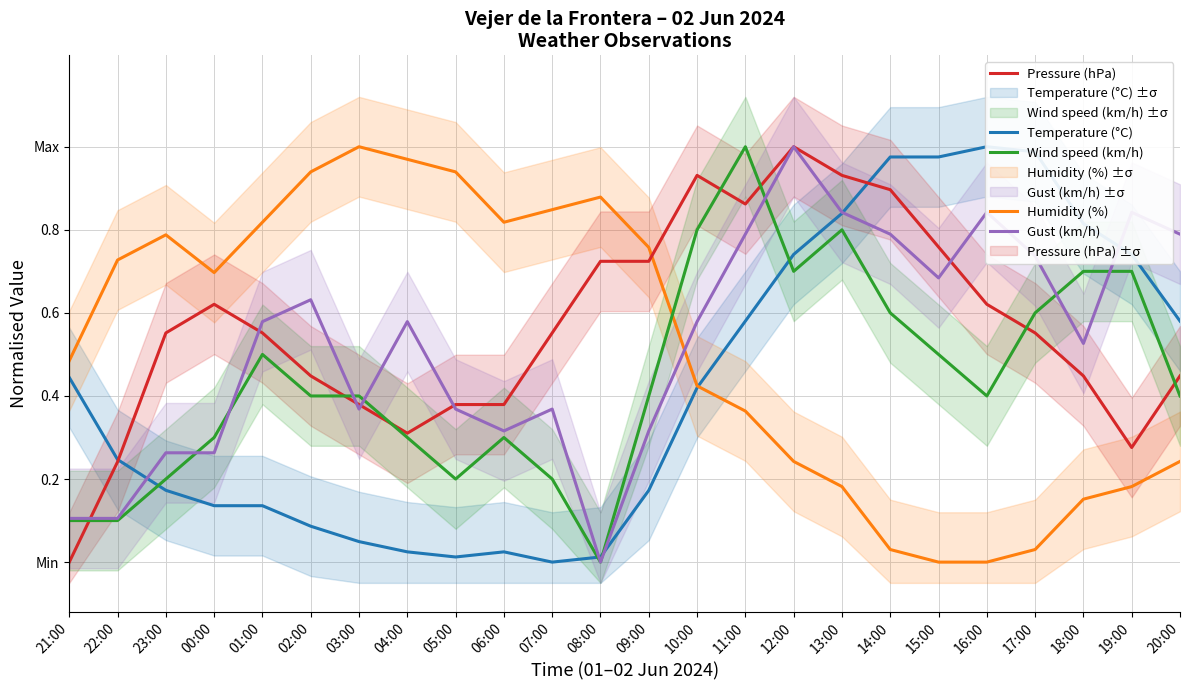

What is the difference between the maximum and second lowest values in the Gust (km/h) series?

0.9